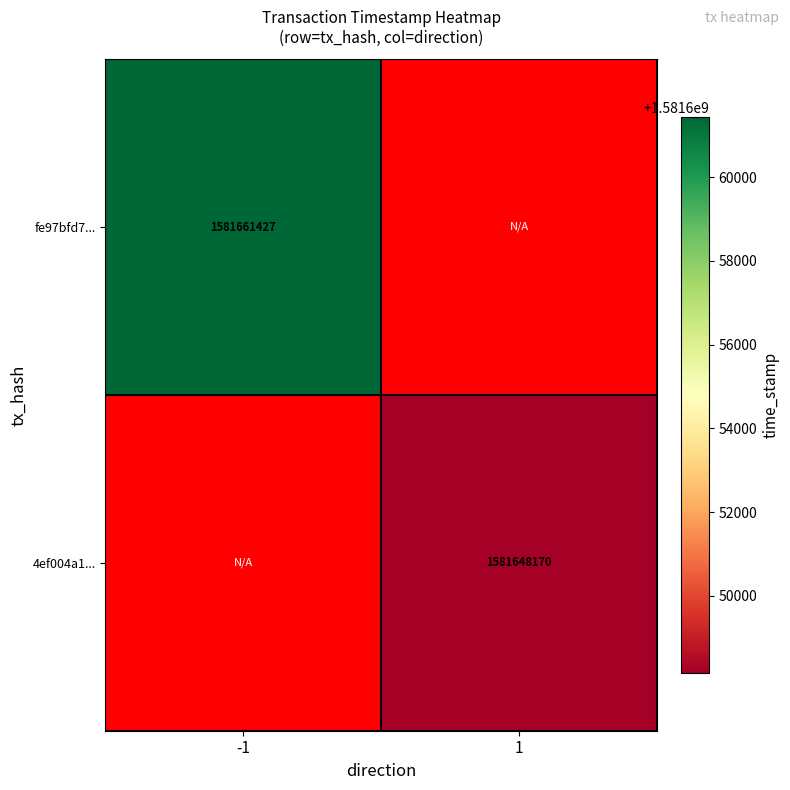

The value of fe97bfd7... at -1 is 322036869. True or false?

False